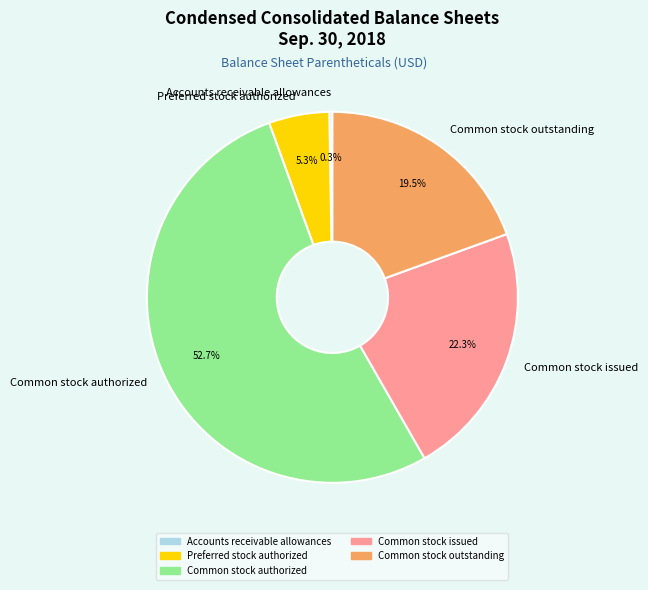

How much of the chart is everything except Common stock issued?

77.7%